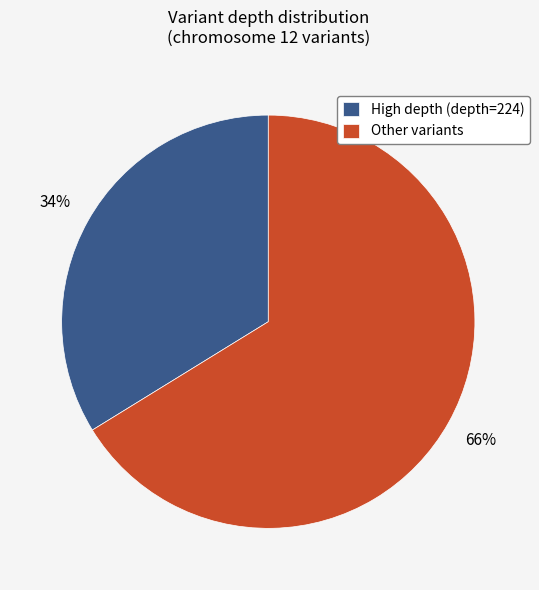

Does any single category account for the majority?

Yes